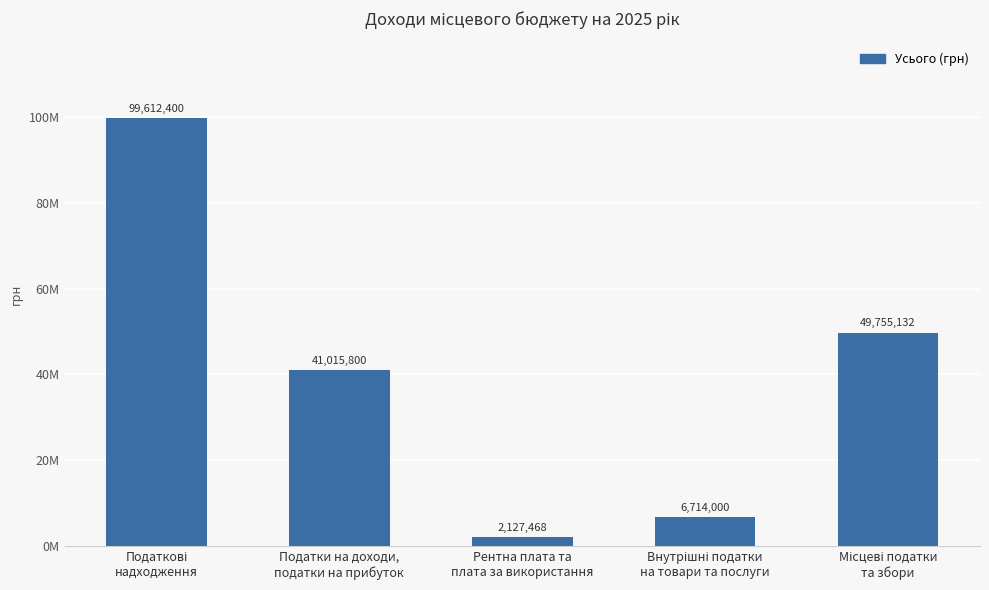

Does the chart contain any negative values?

No